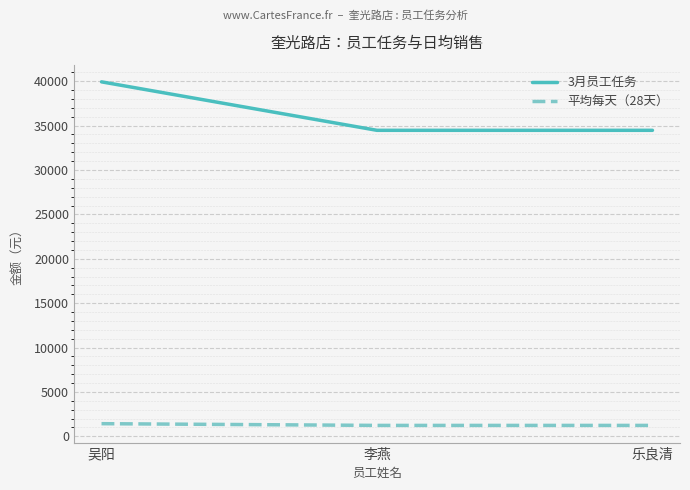

Is it true that 平均每天（28天） equals 1231 at 李燕?

True